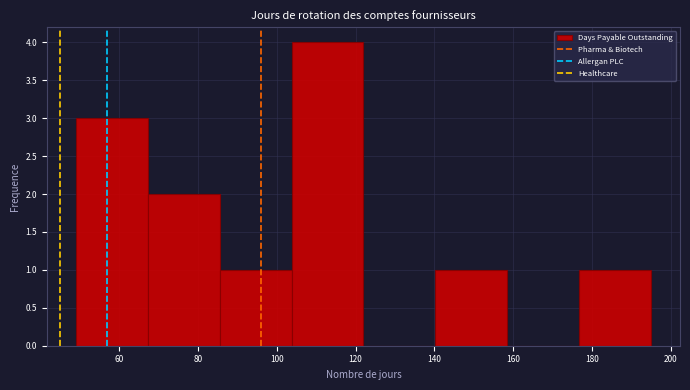

Reading left to right, list every bar in this chart as the range it spans on the x-axis followed by its height. Neither the bar edges nor the heights are printed on the chart, so give them approximately, as read against the axes.

50 to 68: 3
68 to 86: 2
86 to 104: 1
104 to 122: 4
122 to 140: 0
140 to 158: 1
158 to 176: 0
176 to 196: 1